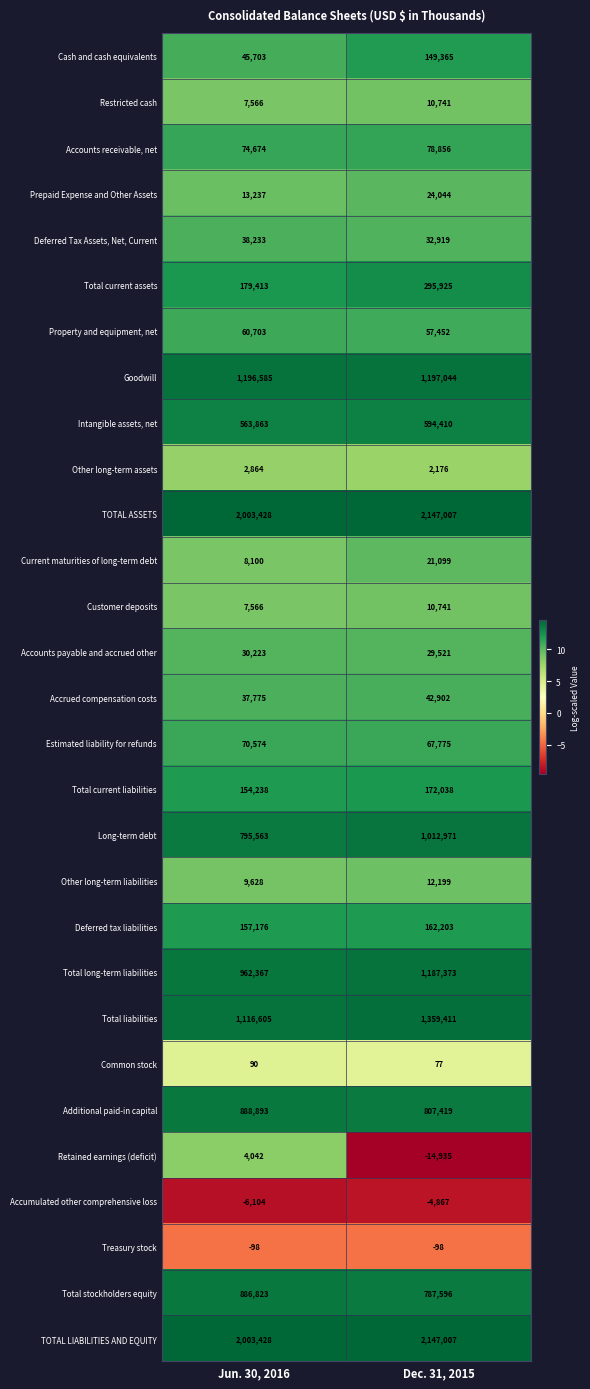

At how many categories does at least one series exceed 1?

2